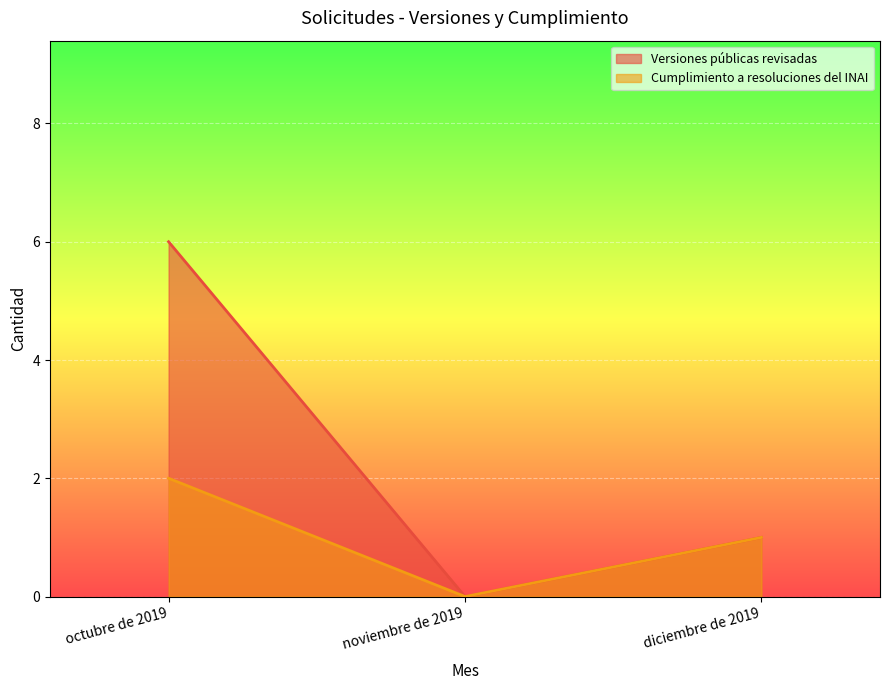

Read the Cumplimiento a resoluciones del INAI value at diciembre de 2019.

1